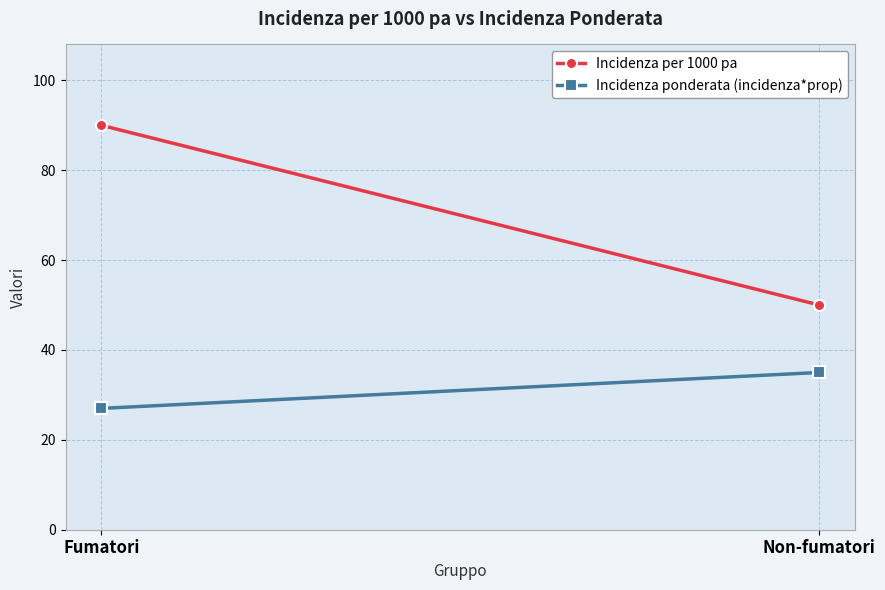

Reading right to left, list all the values displayed in this chart.

Incidenza per 1000 pa: 50	90
Incidenza ponderata (incidenza*prop): 35	27